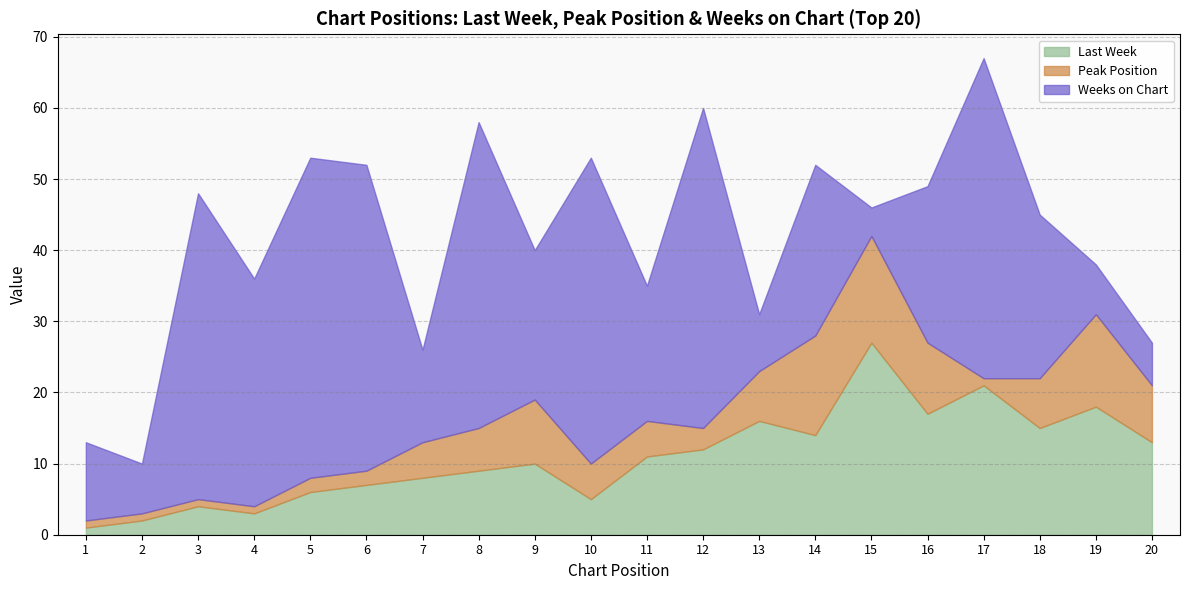

What are all the series names shown in the legend?

Last Week, Peak Position, Weeks on Chart